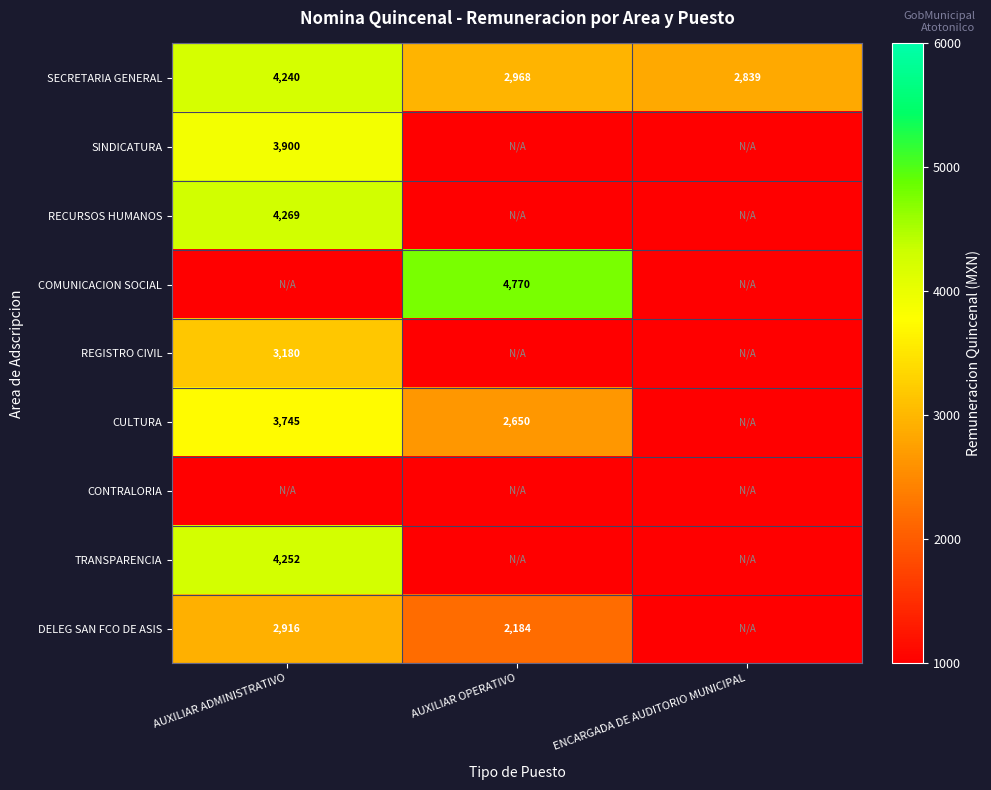

What is the average value of the SECRETARIA GENERAL series?

3349